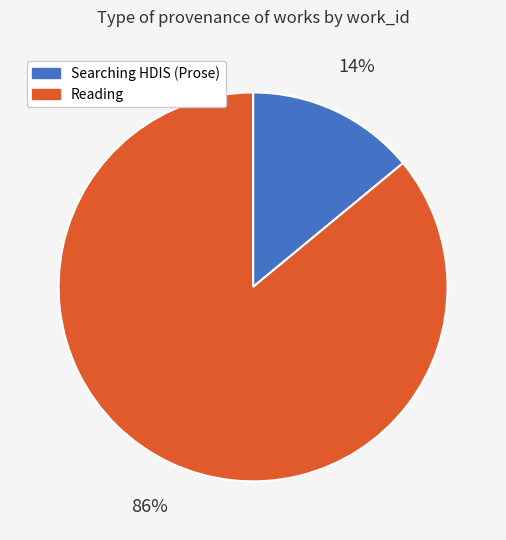

Is the sum of Reading and Searching HDIS (Prose) greater than half?

Yes